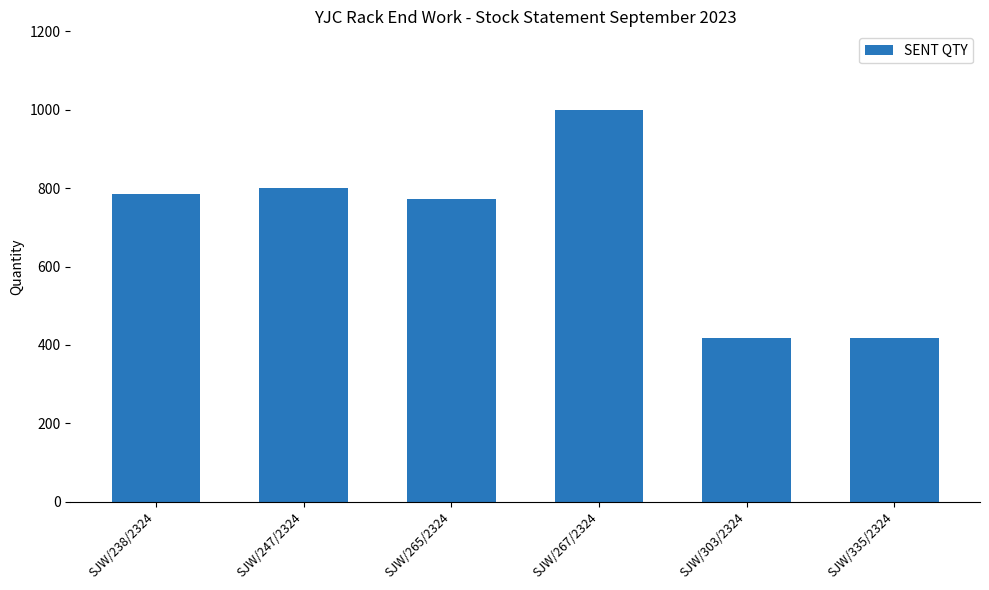

What value does the data have at SJW/265/2324, to the nearest 50?

750